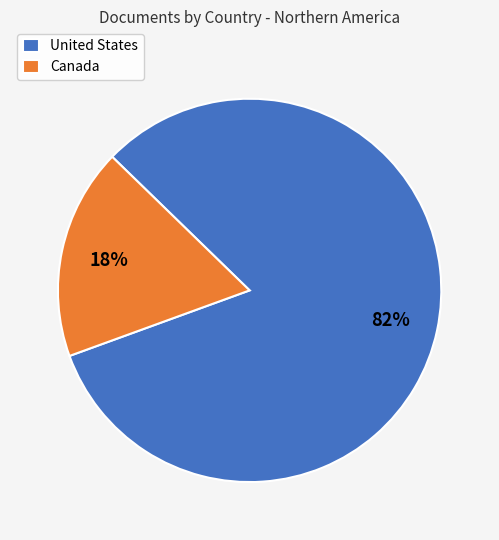

Which slice is the smallest?

Canada